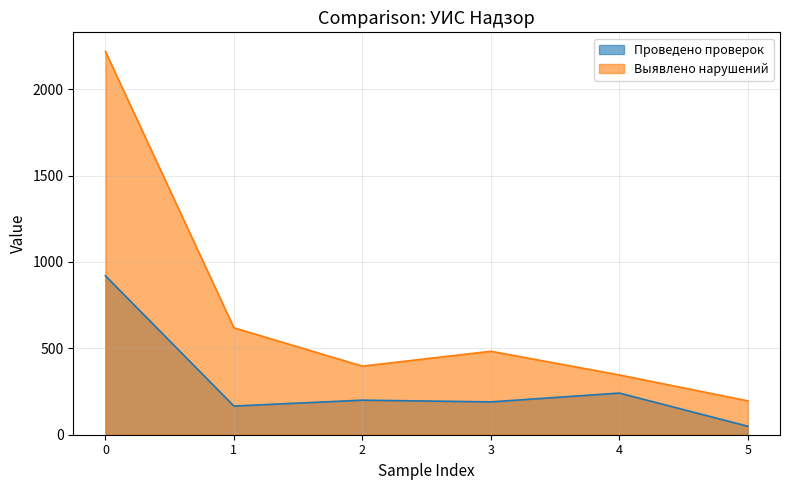

Is it true that Проведено проверок equals 136 at 4?

False